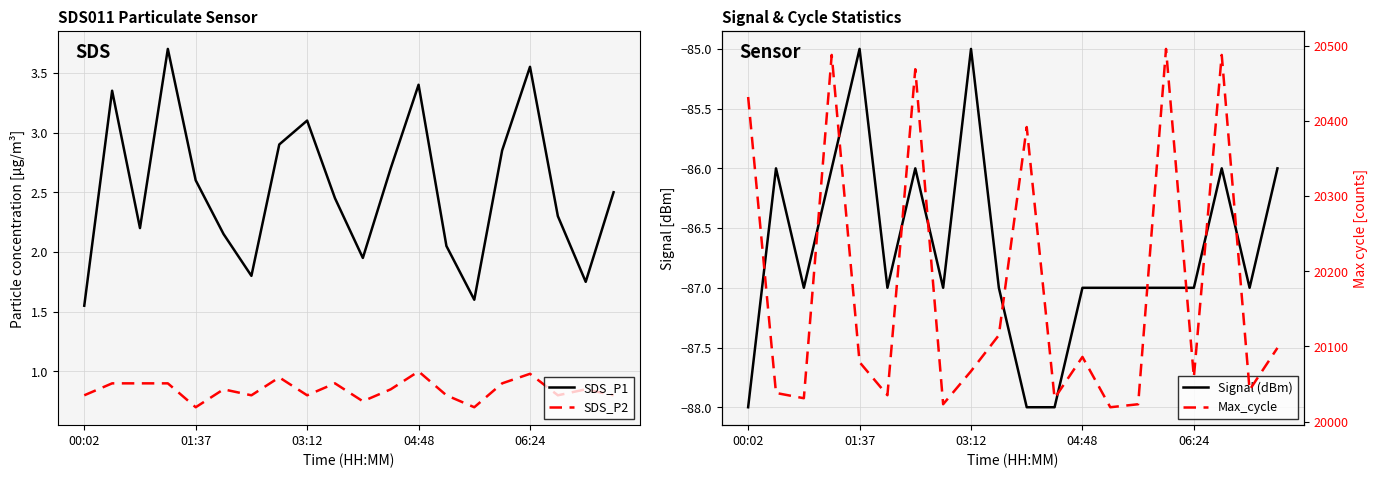

Which series changed the most between 15 and 19?

Max_cycle